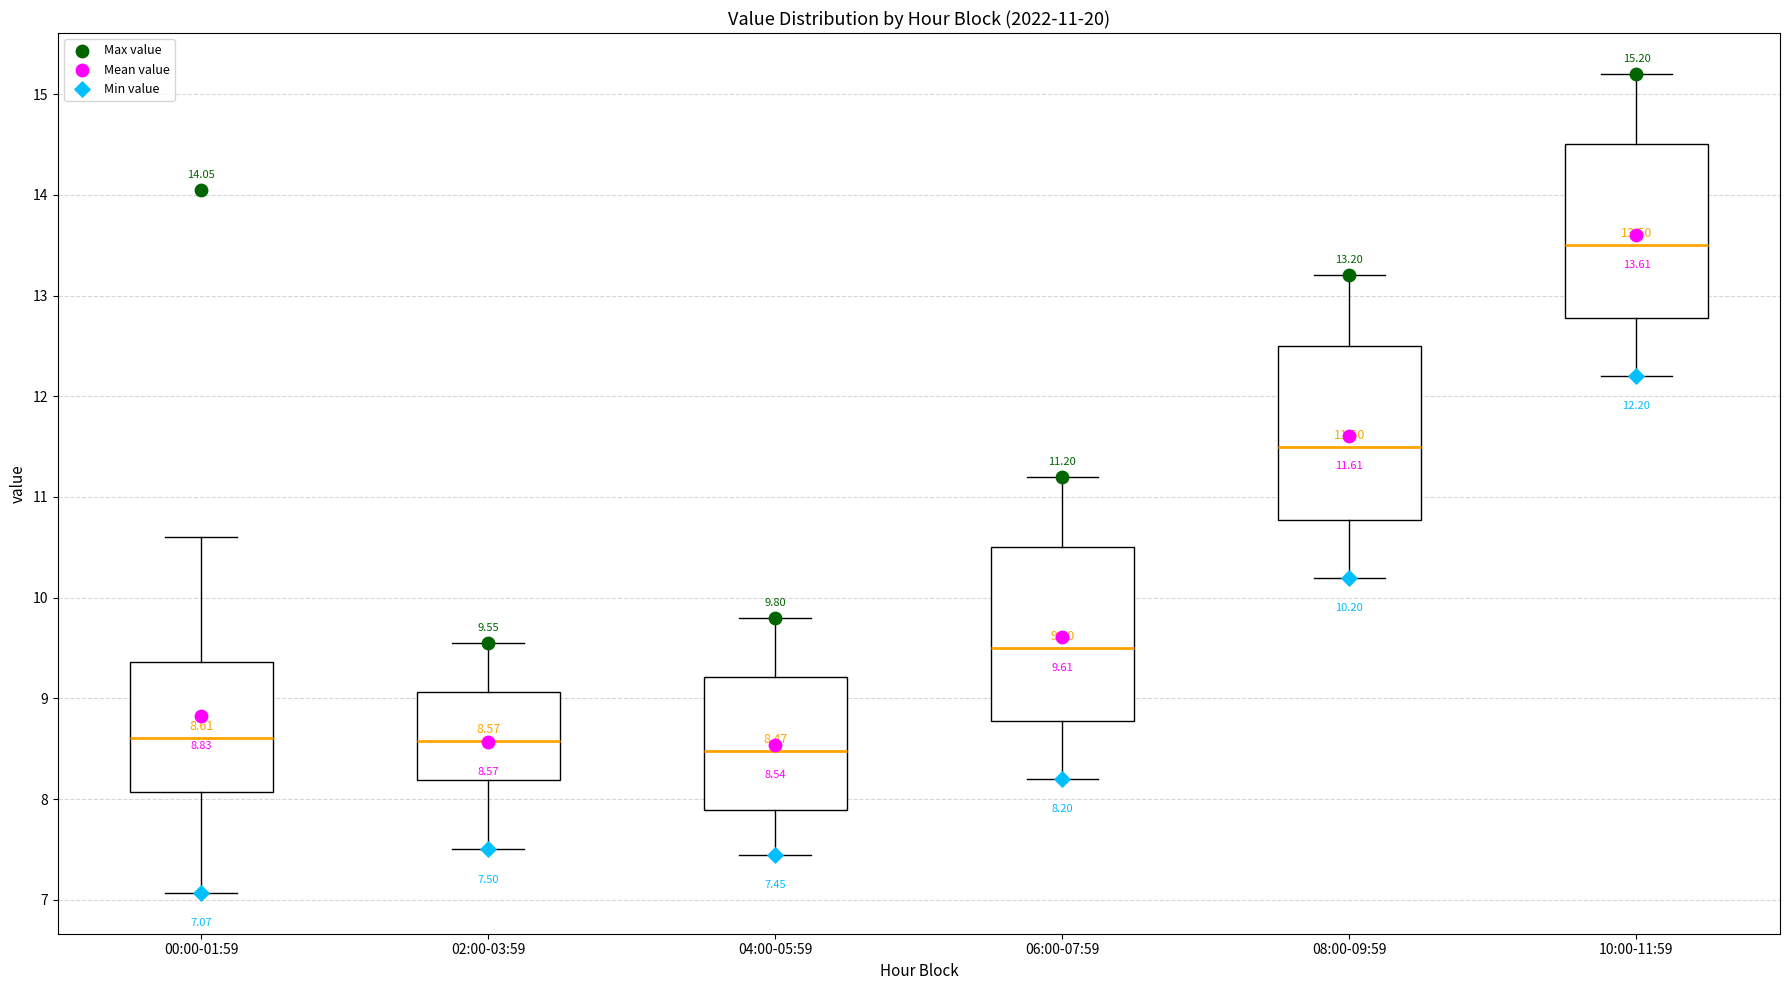

Which box's median line is the highest?

10:00-11:59